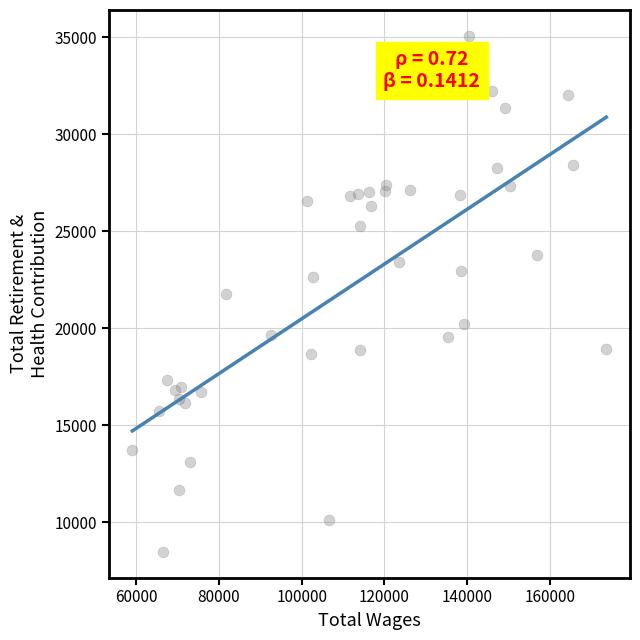

What is the range of X values (max minus min)?

114630